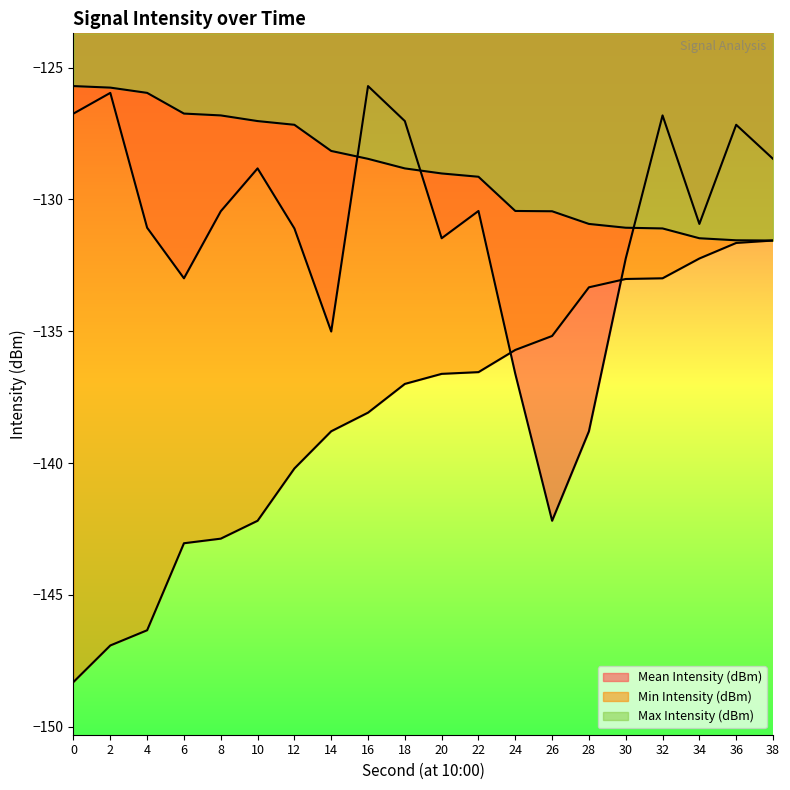

What is the difference between the maximum and minimum values in the Mean Intensity (dBm) series?

16.5